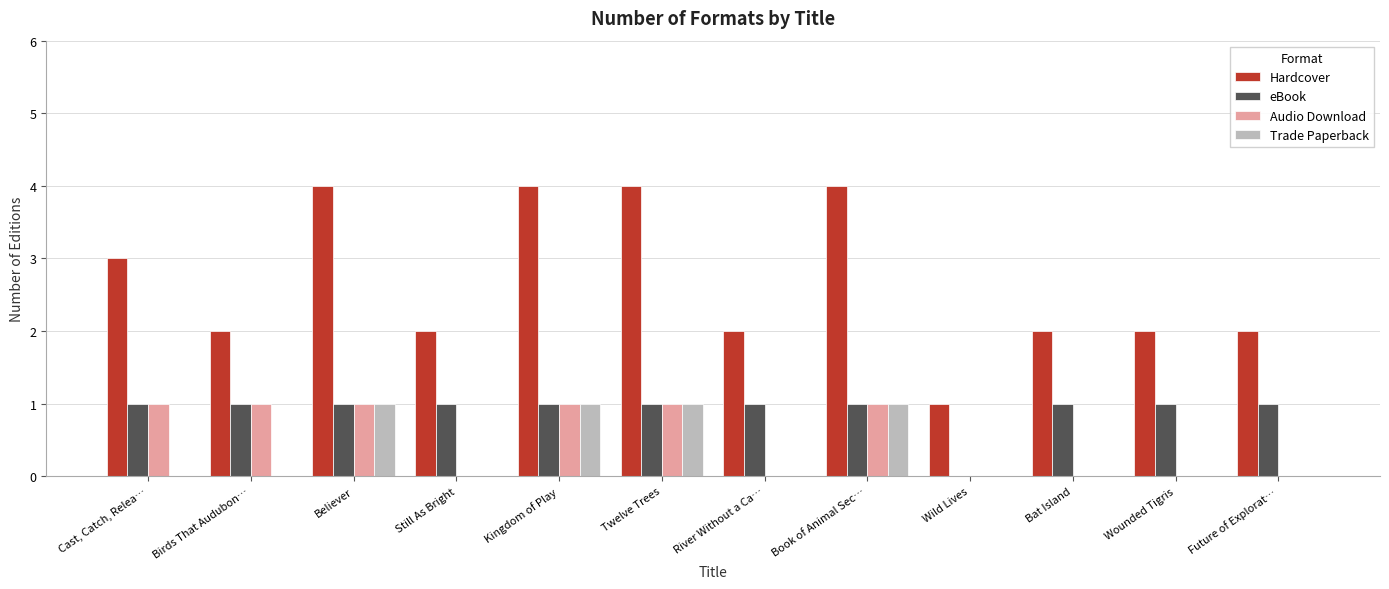

What are all the series names shown in the legend?

Hardcover, eBook, Audio Download, Trade Paperback